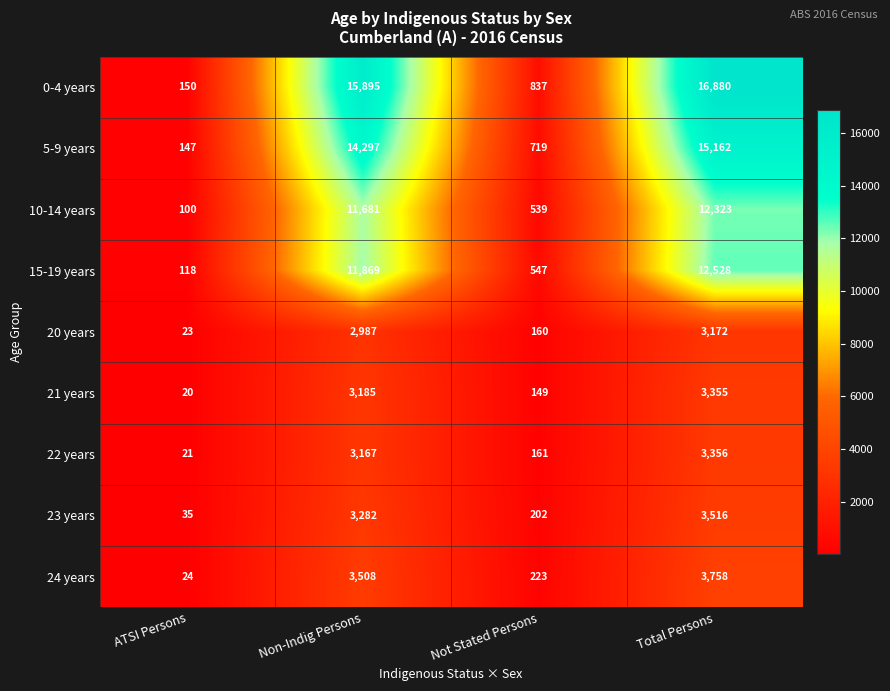

What is the greatest value displayed?

16880